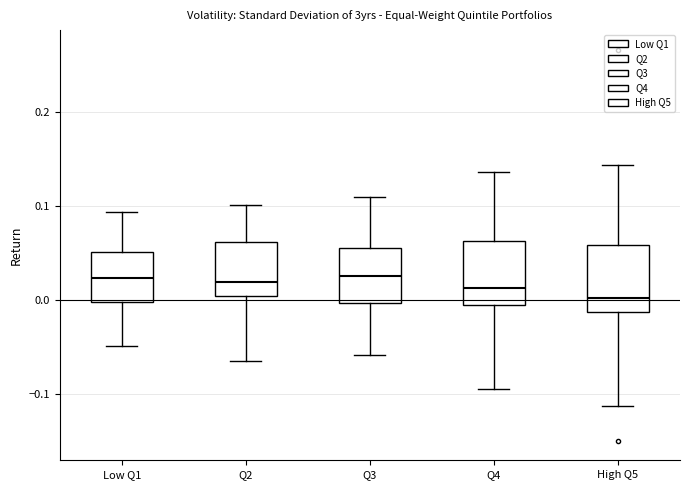

Reading left to right, read every box against the y-axis: the position of its median line, the range the box covers, and the ends of its whiskers. The values are not printed on the chart, so give them approximately, as read against the axis.

Low Q1: median 0.02, box 0.00 to 0.05, whiskers -0.05 to 0.09
Q2: median 0.02, box 0.01 to 0.06, whiskers -0.06 to 0.10
Q3: median 0.03, box 0.00 to 0.06, whiskers -0.06 to 0.11
Q4: median 0.01, box 0.00 to 0.06, whiskers -0.09 to 0.14
High Q5: median 0.00, box -0.01 to 0.06, whiskers -0.11 to 0.14